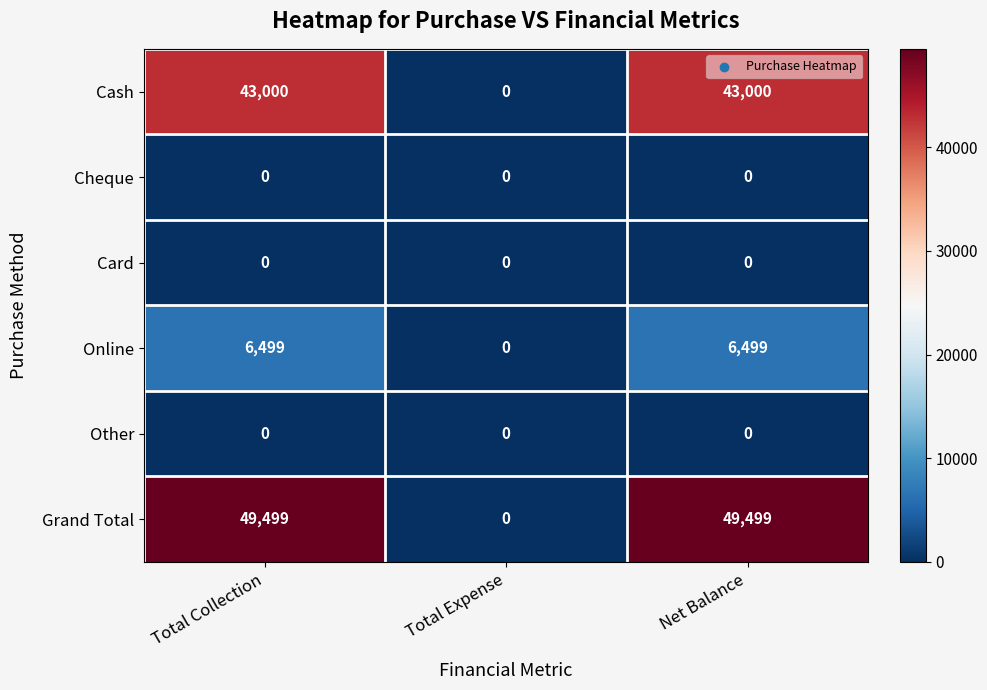

How many Online values are between 0 and 6499?

3